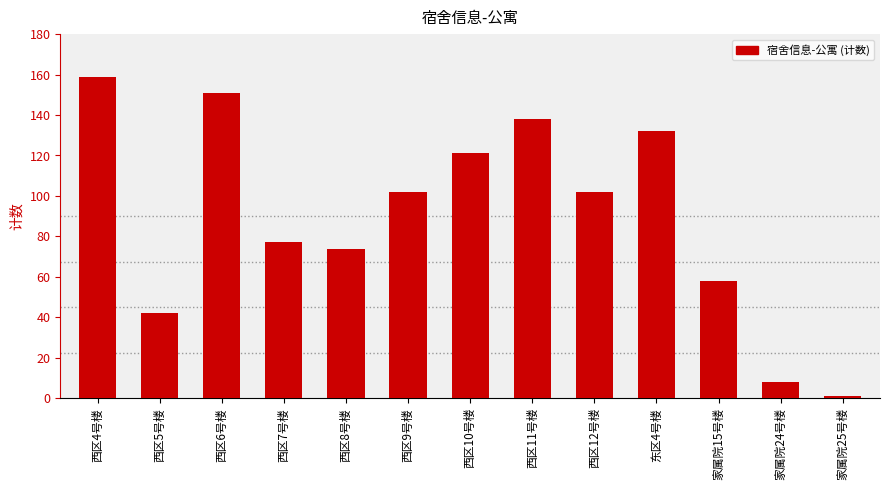

Between 西区4号楼 and 家属院24号楼, which is larger?

西区4号楼